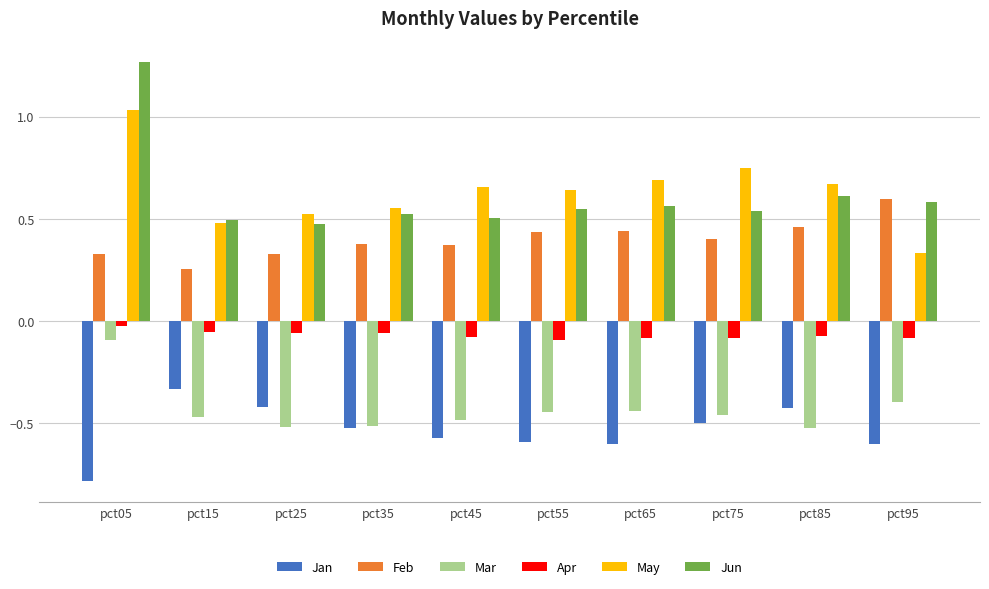

How many distinct data groups are displayed?

6